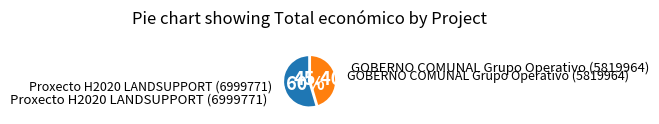

Does any single category account for the majority?

Yes